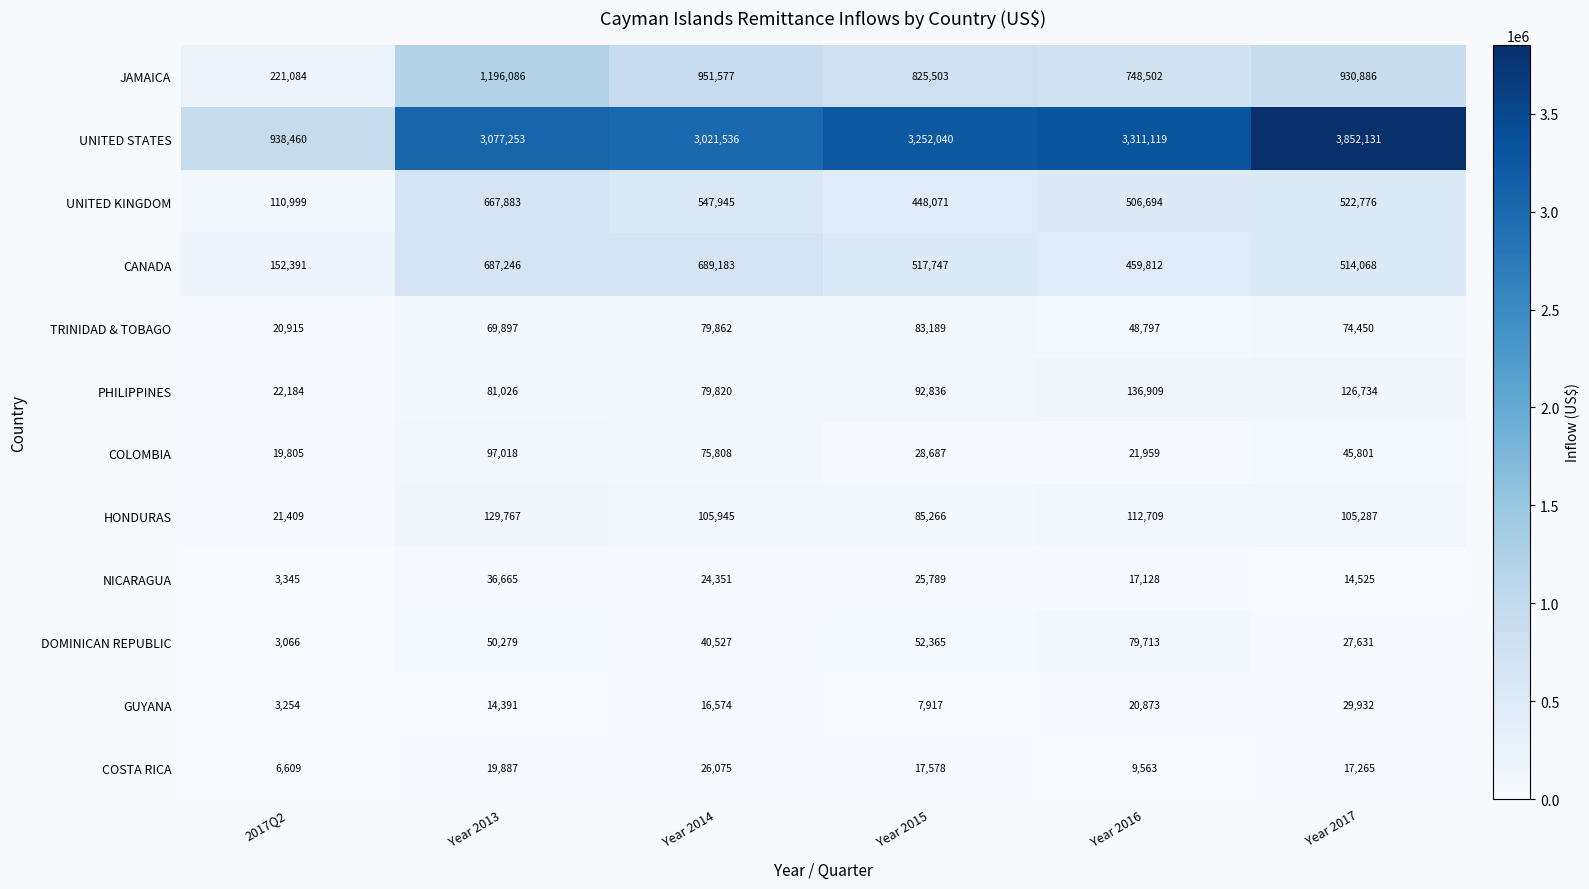

Which series has the largest total across all categories?

UNITED STATES